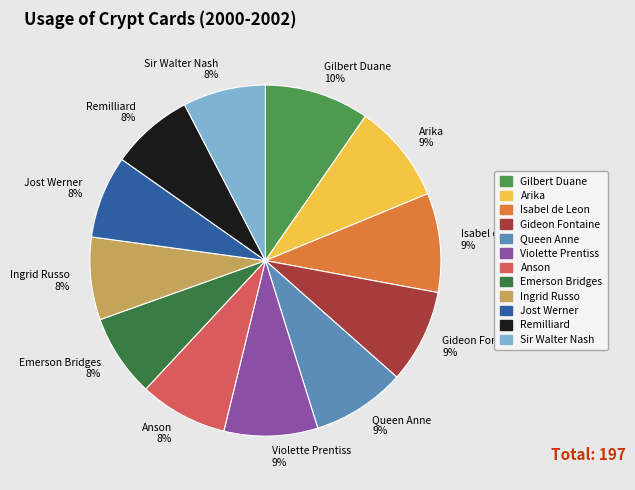

How many slices are in this pie chart?

12